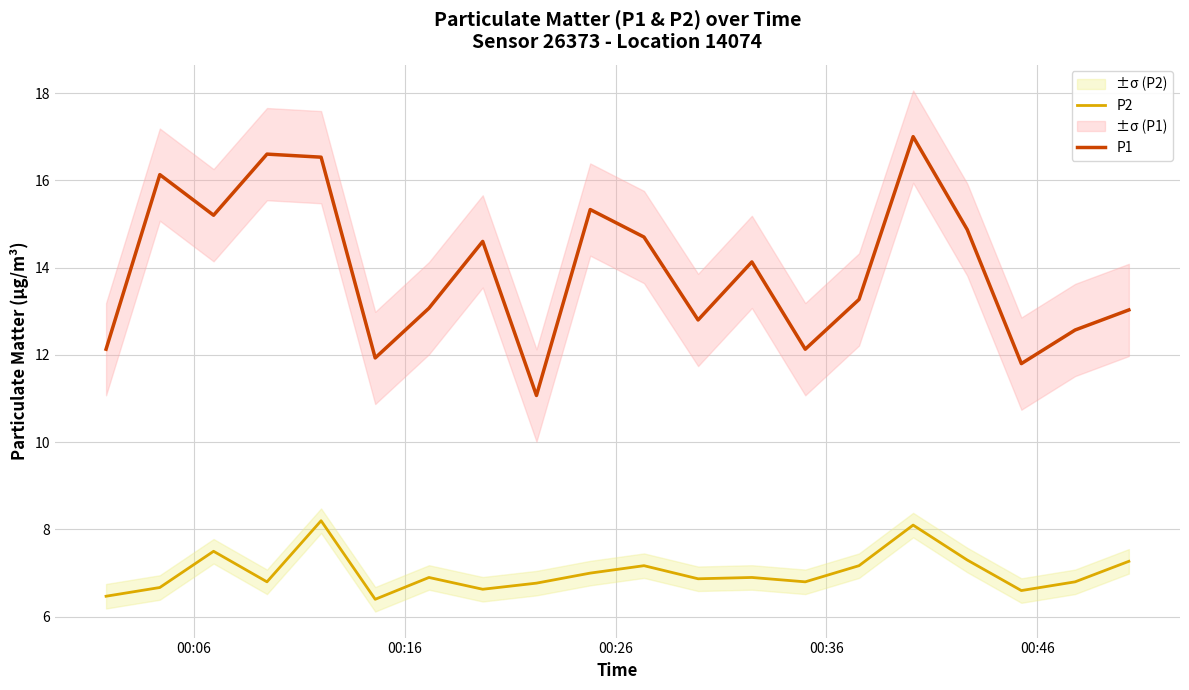

True or false: P1 and P2 intersect in this chart.

False